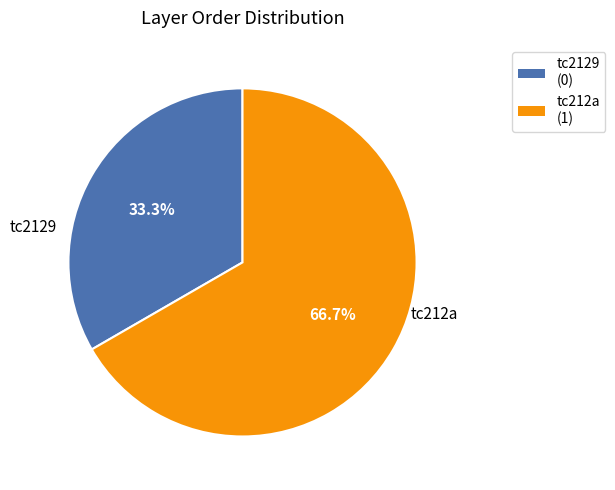

To the nearest percent, what percentage of the pie is tc212a?

67%